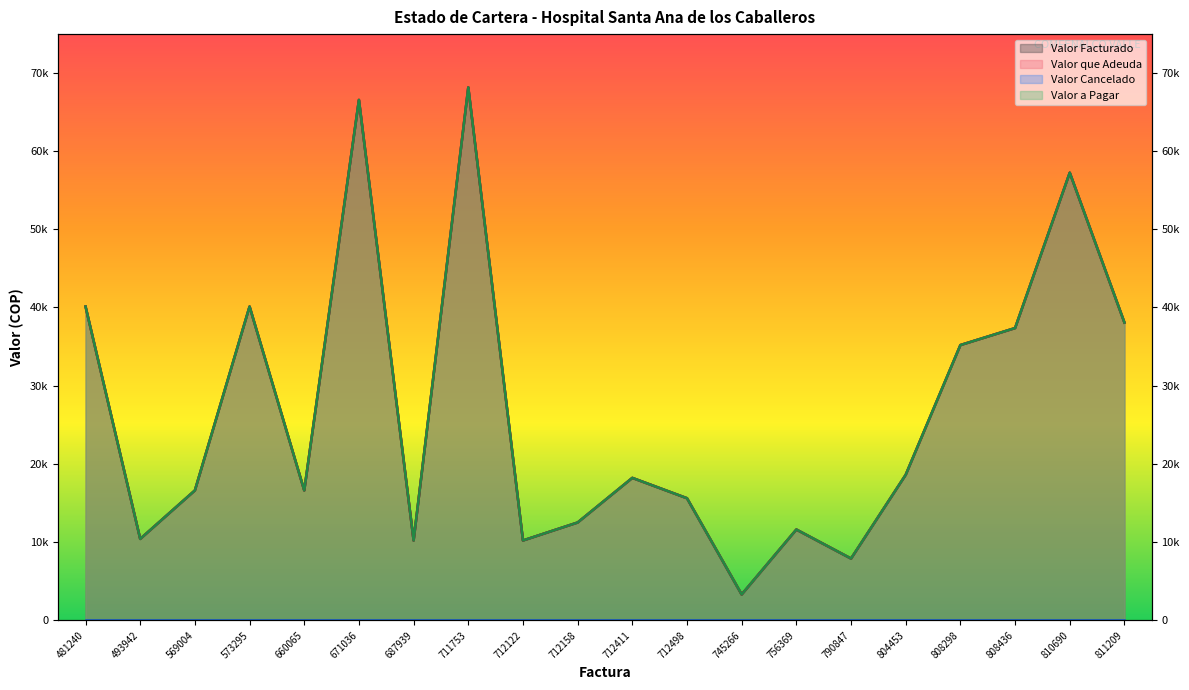

Which category has the lowest value in the Valor a Pagar series?

745266